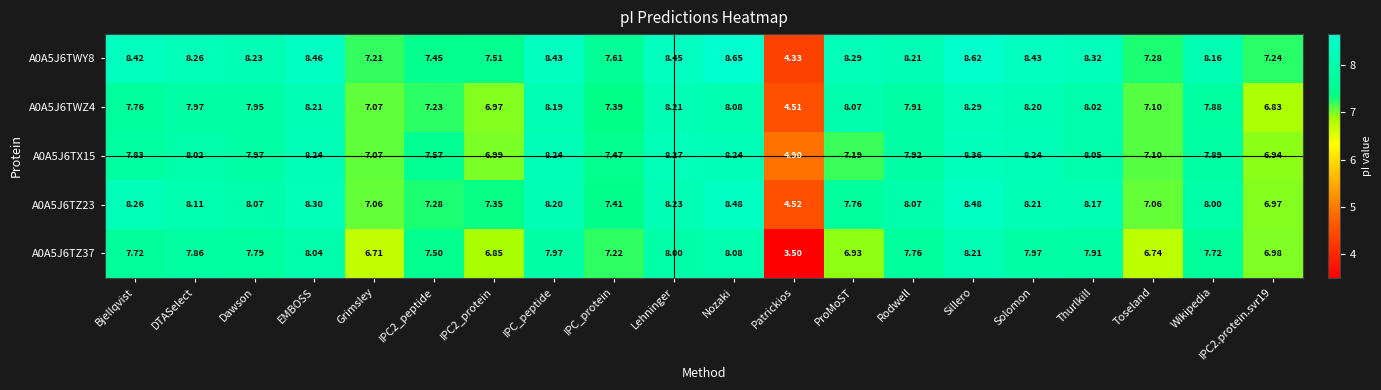

Which series has the largest total across all categories?

A0A5J6TWY8